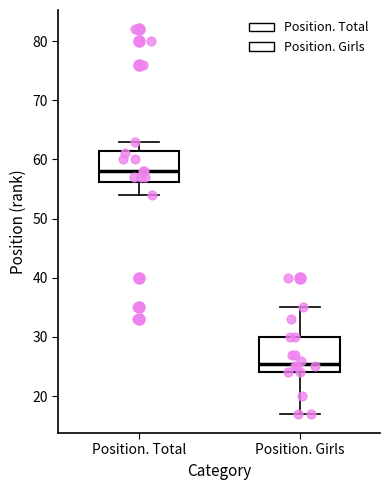

Which box has the lowest median line?

Position. Girls